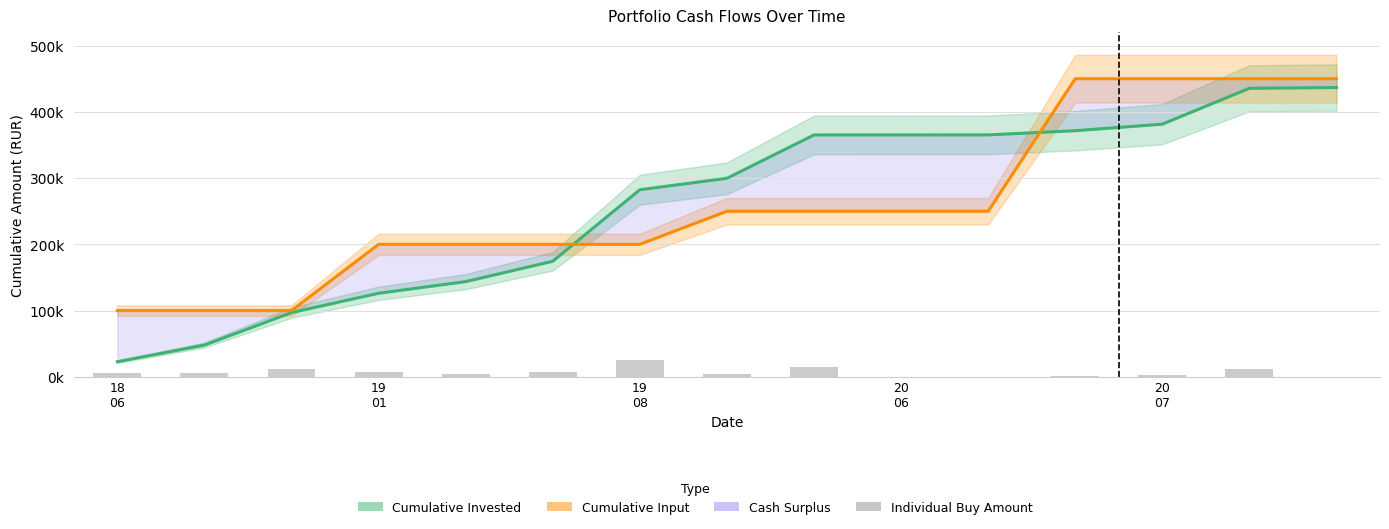

How many categories are shown in the chart?

15